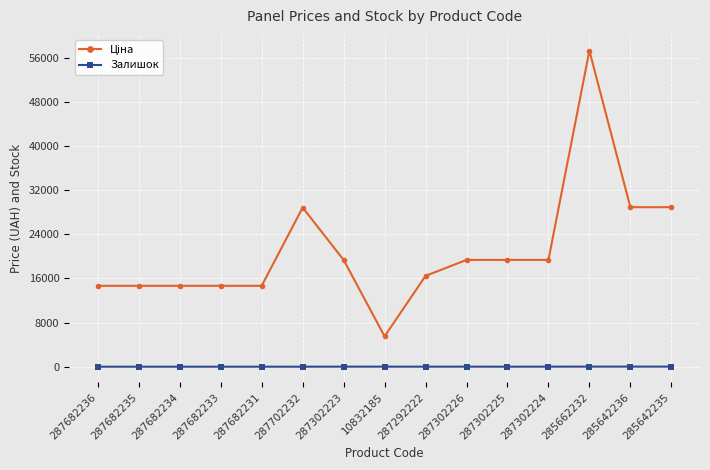

What is the label of the 5th point from the right?

287302225